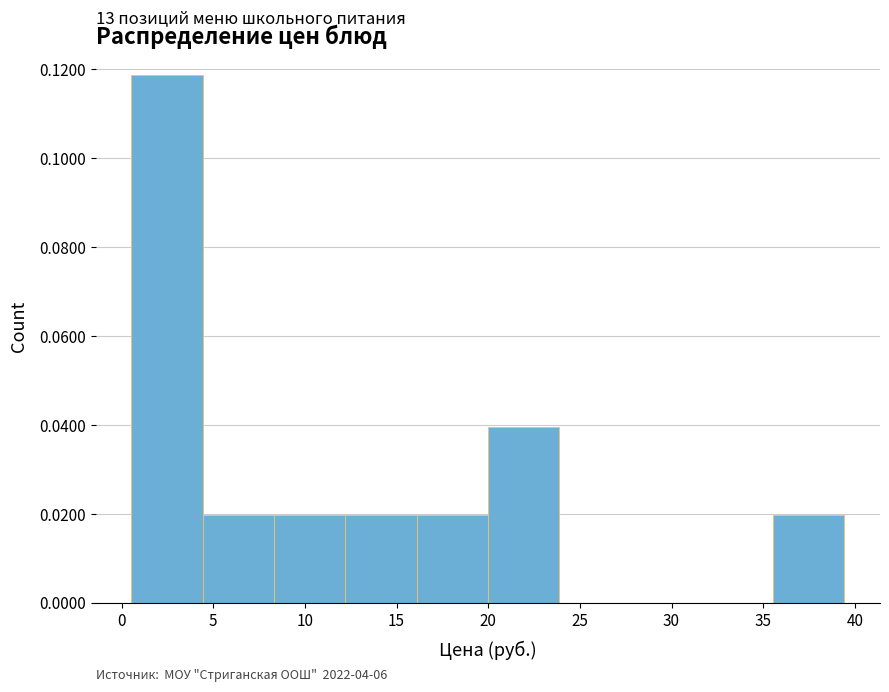

Over which range of the x-axis is the bar tallest?

0.5 to 4.5